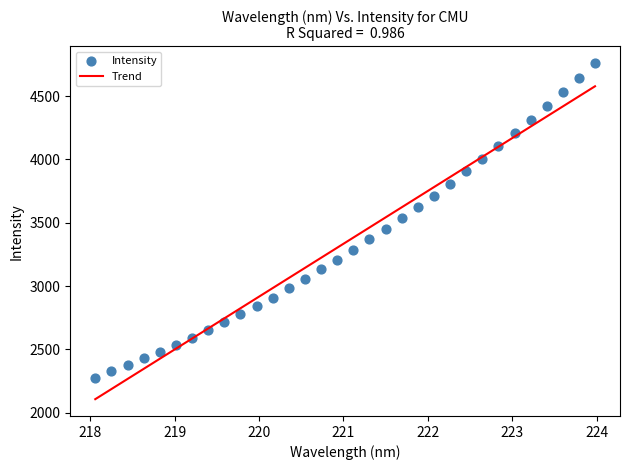

What is the range of X values (max minus min)?

5.9